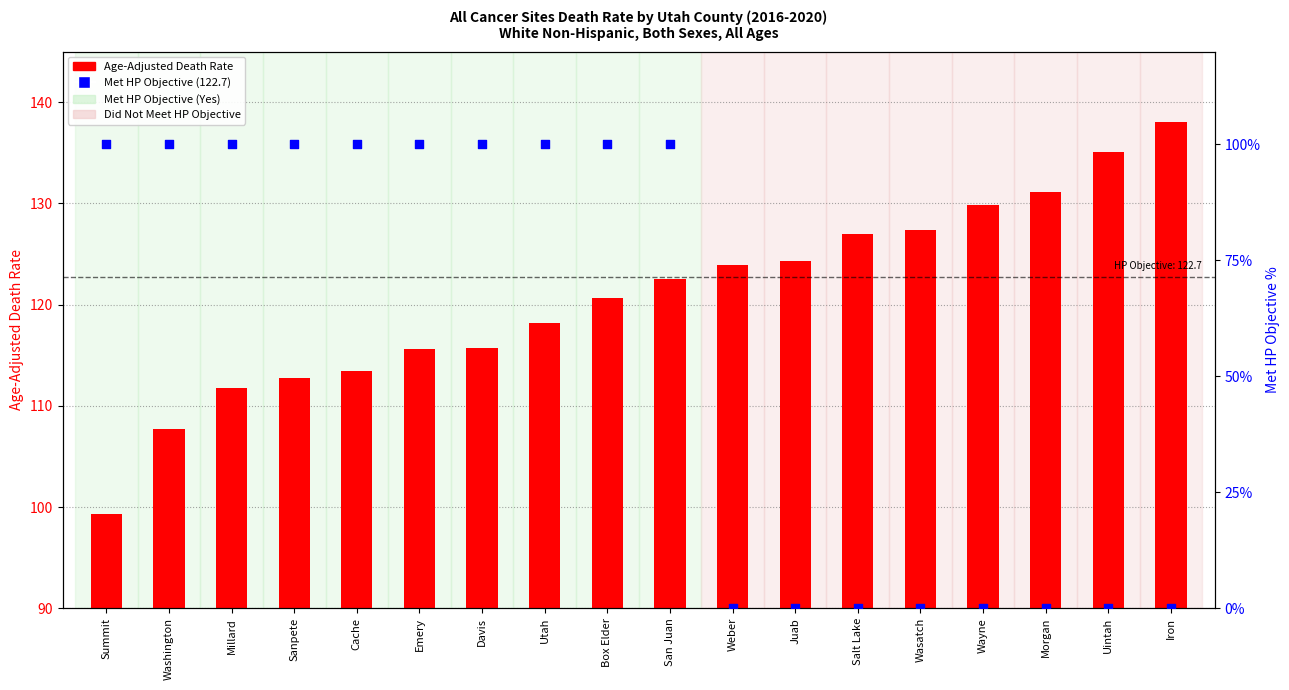

At how many categories does at least one series exceed 37?

18